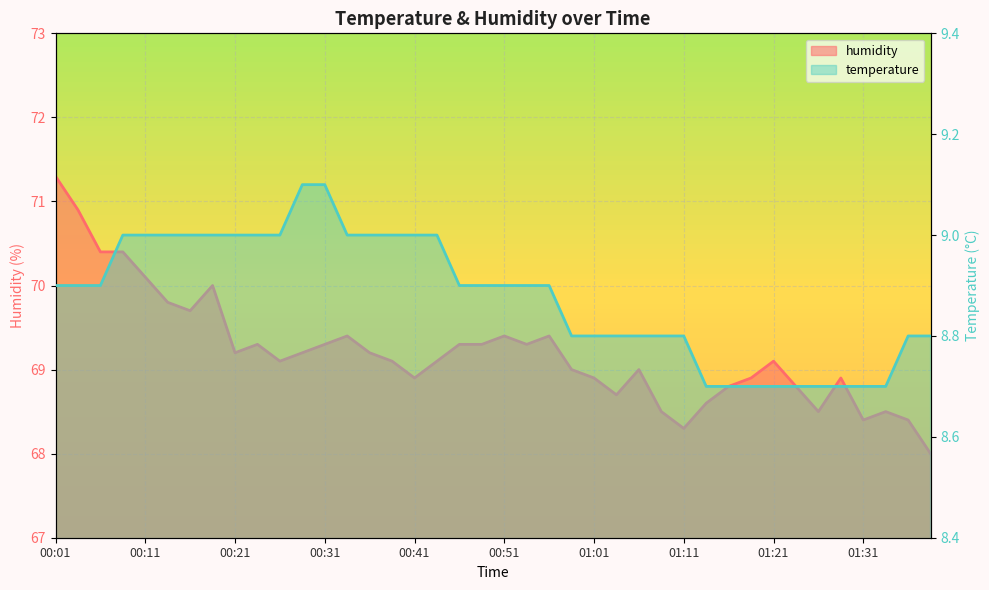

At which category is the sum across all series the highest?

00:01